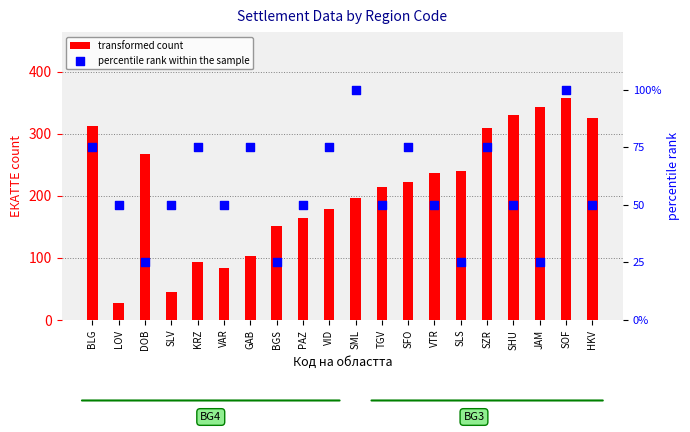

At how many categories does at least one series exceed 177?

13